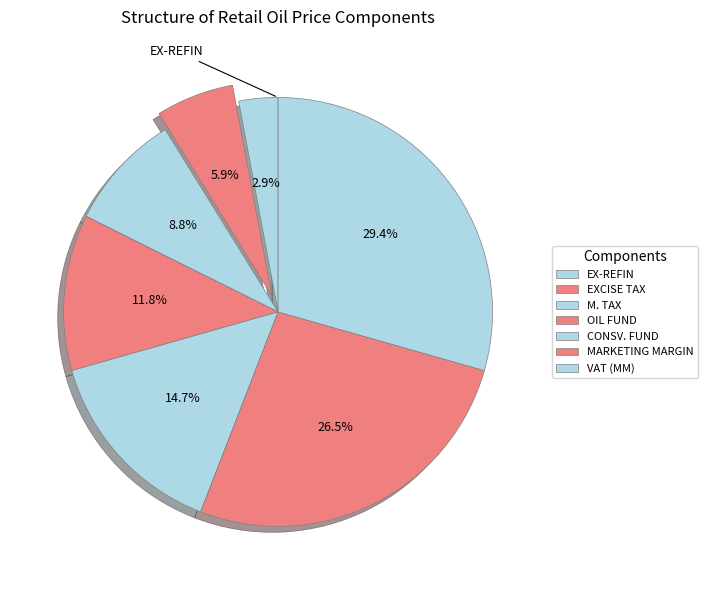

Which category has the biggest portion of the pie?

VAT (MM)